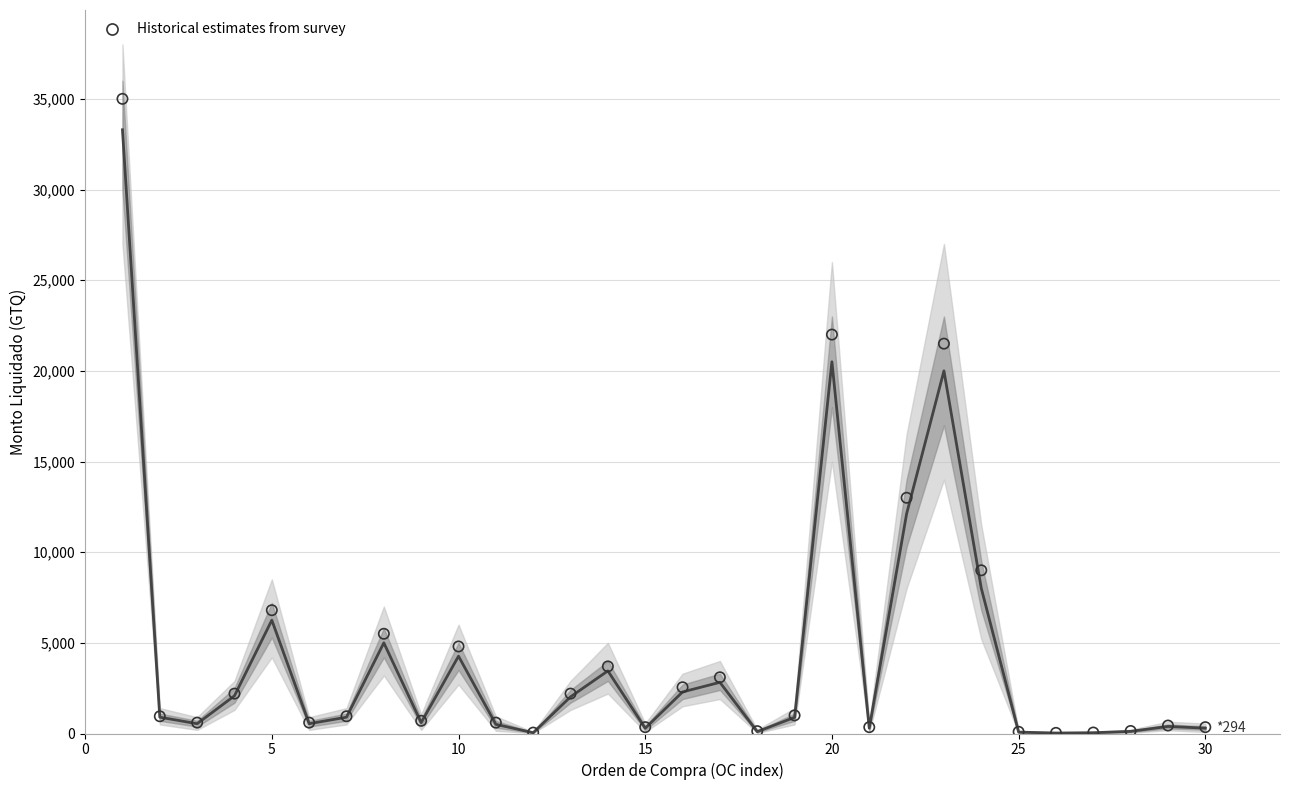

Which series reaches the minimum Y coordinate?

MONTO LIQUIDADO